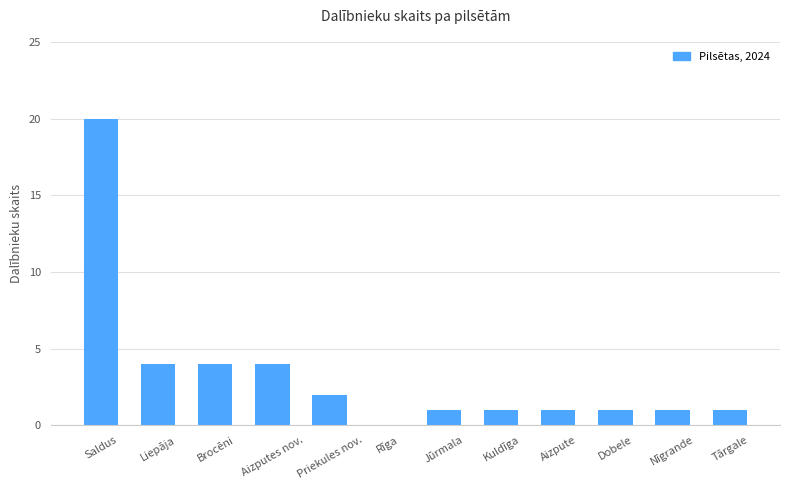

What is the sum of all values?

40